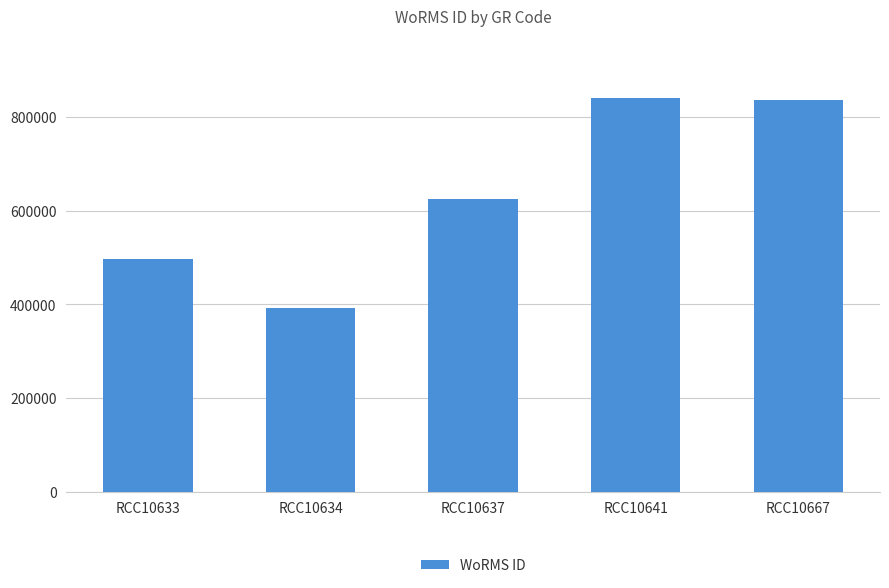

What is the sum of all values?

3189590